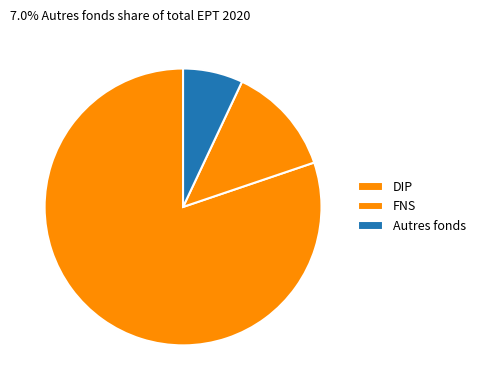

What is the majority slice?

DIP